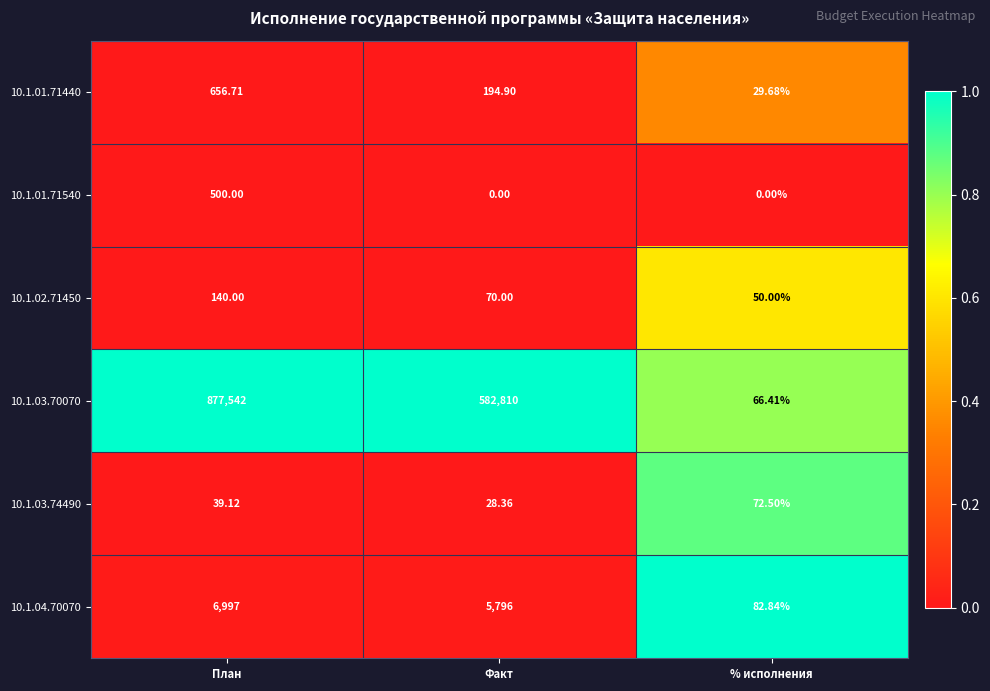

At which label does 10.1.03.74490 first exceed 39?

План